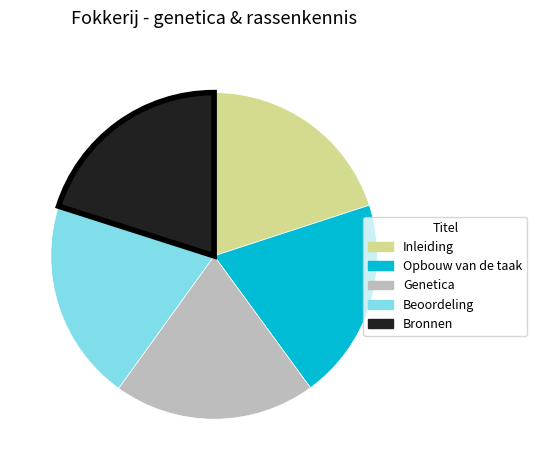

Is there any slice that represents more than half of the pie?

No